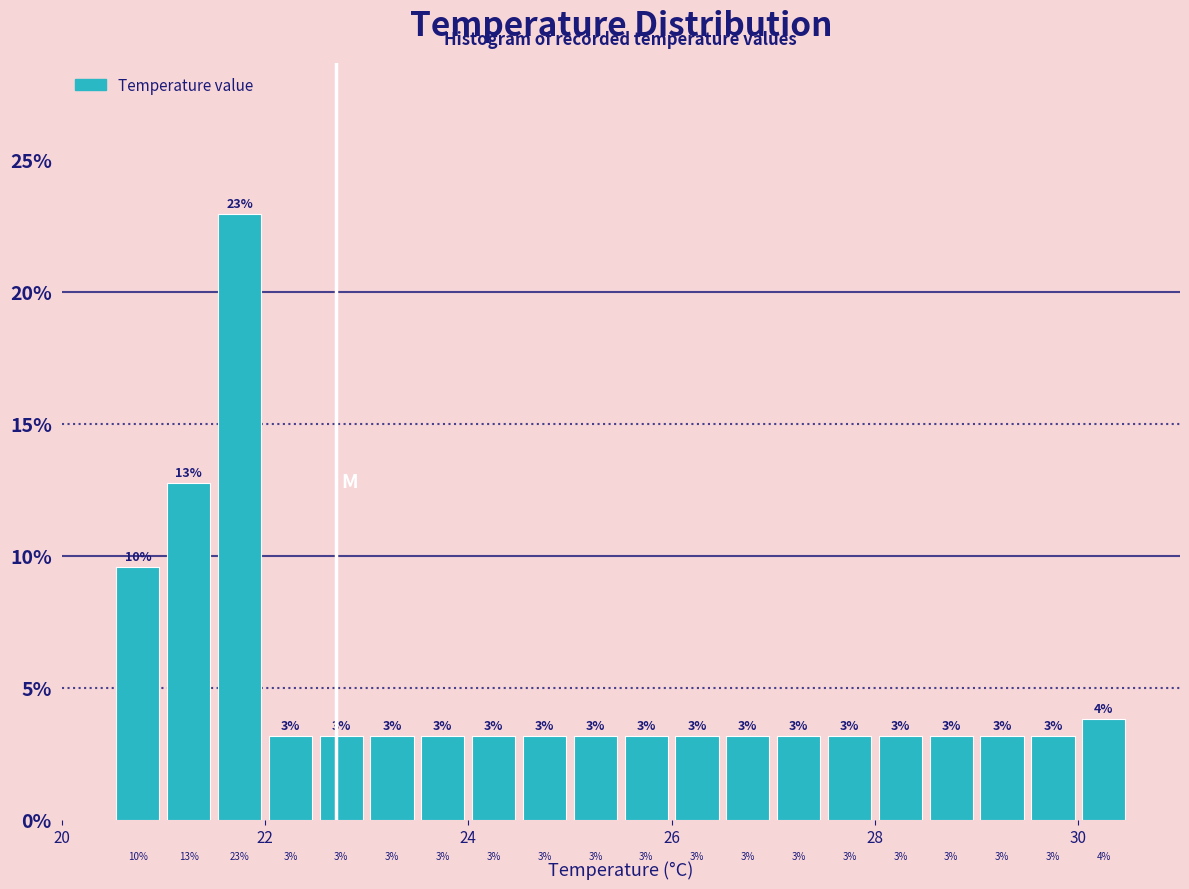

Around what value on the x-axis is the tallest bar? Give the approximate position of its centre, as read against the axis.

21.8